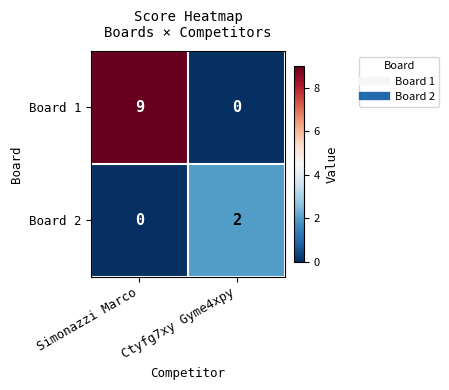

At how many categories does at least one series exceed 8?

1